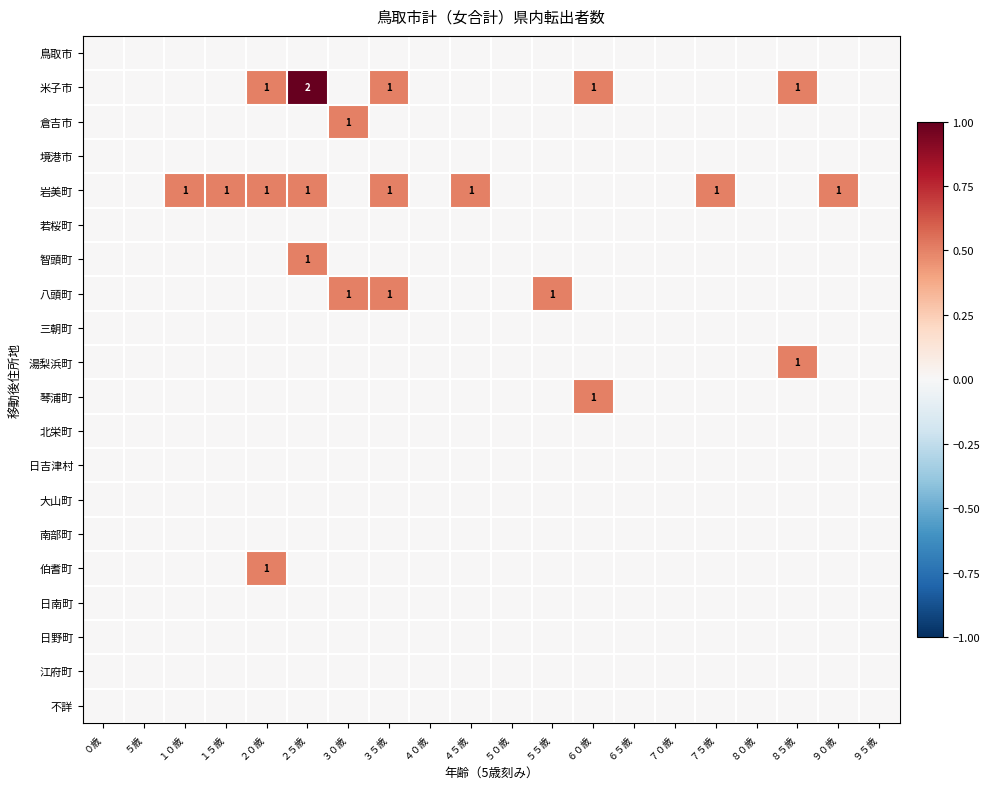

Count the number of data series in this chart.

20